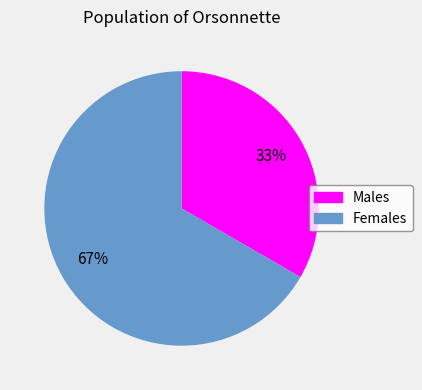

To the nearest percent, what is the average slice percentage?

50%